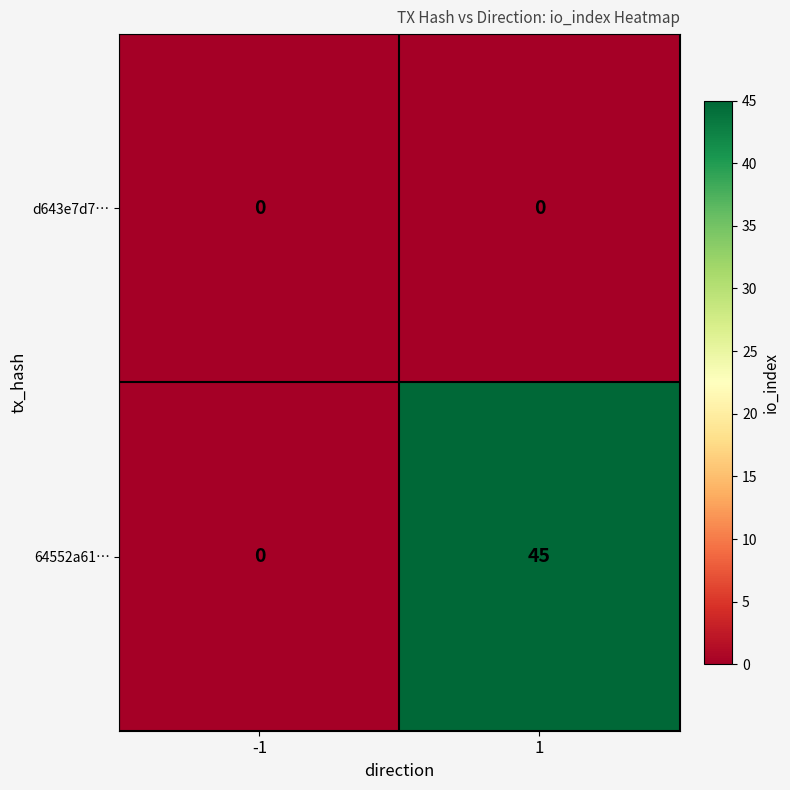

What value does the 64552a61… series have at 1?

45